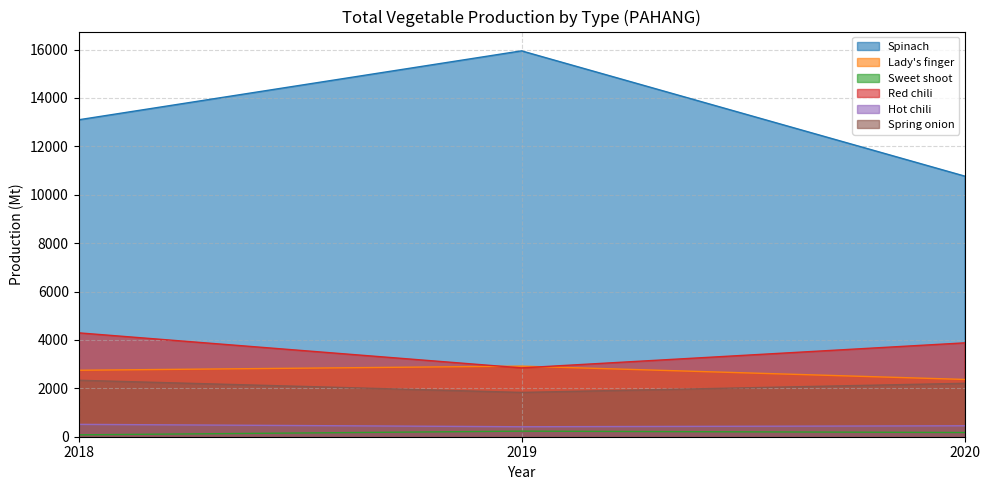

How many distinct data groups are displayed?

6